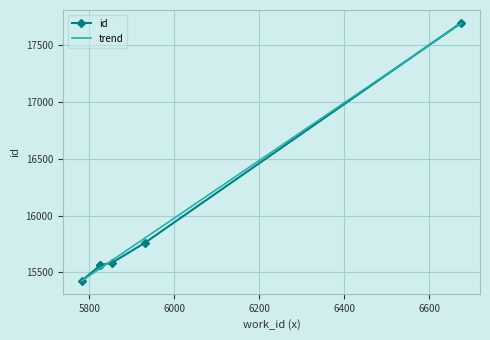

What is the value of the id point at the 6th from the left?

17699.0